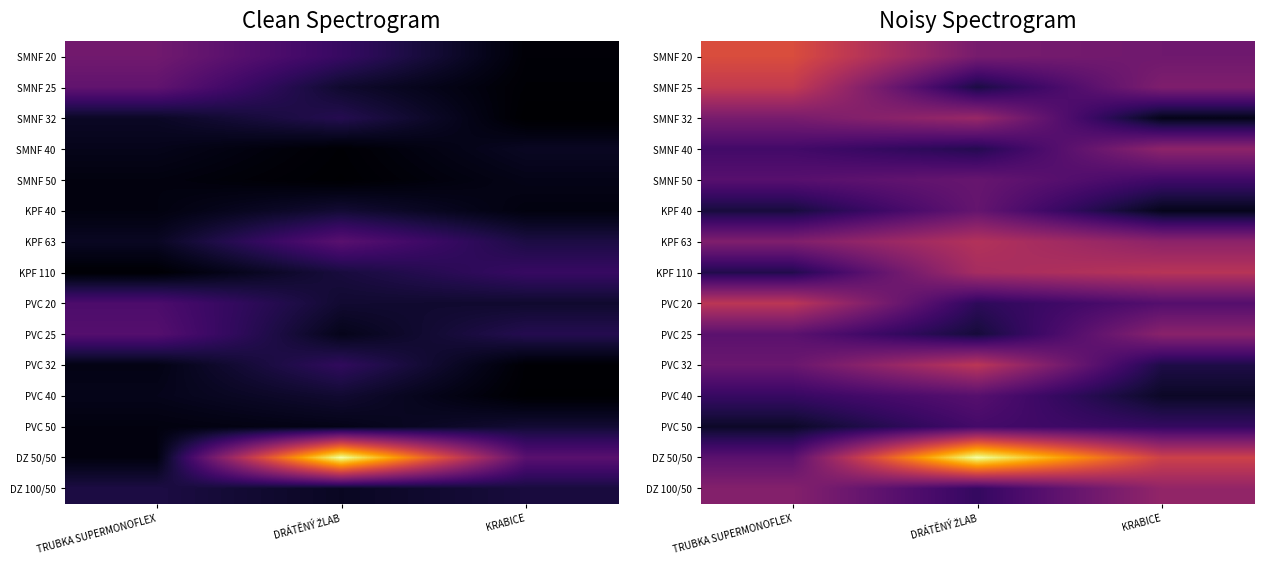

What is the total value across all series at KRABICE?

4.1